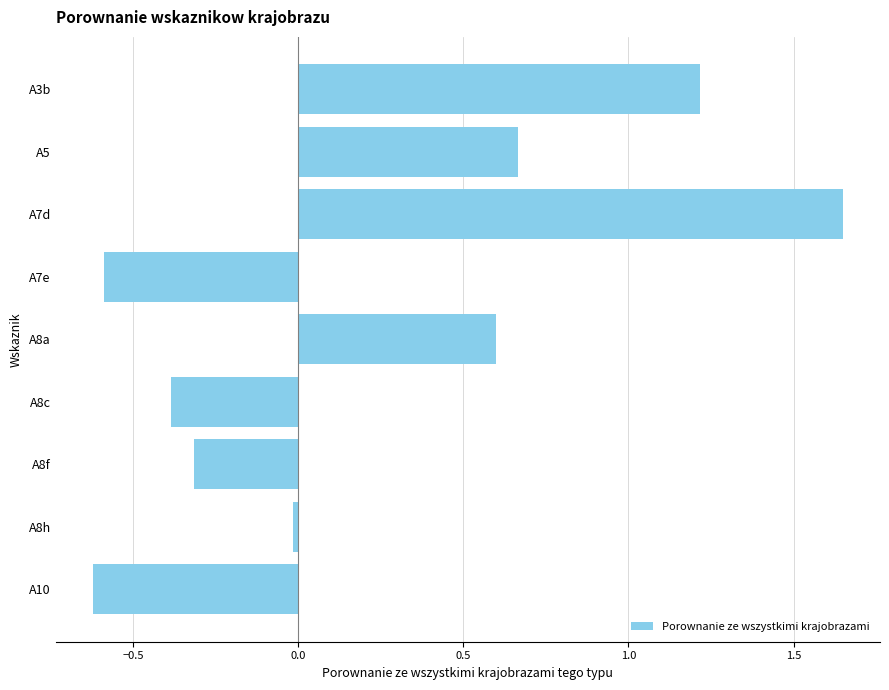

What is the change in value from A5 to A8c?

-1.1